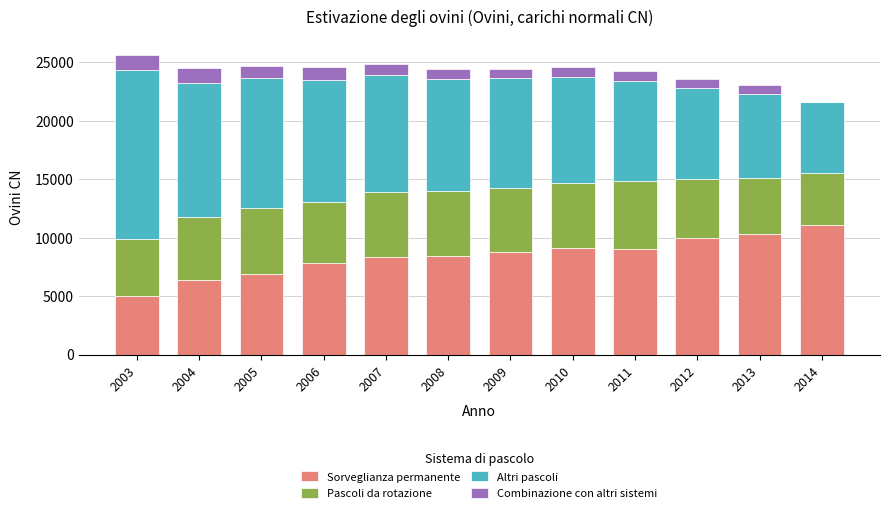

The value of Sorveglianza permanente at 2007 is 8385.4. True or false?

True